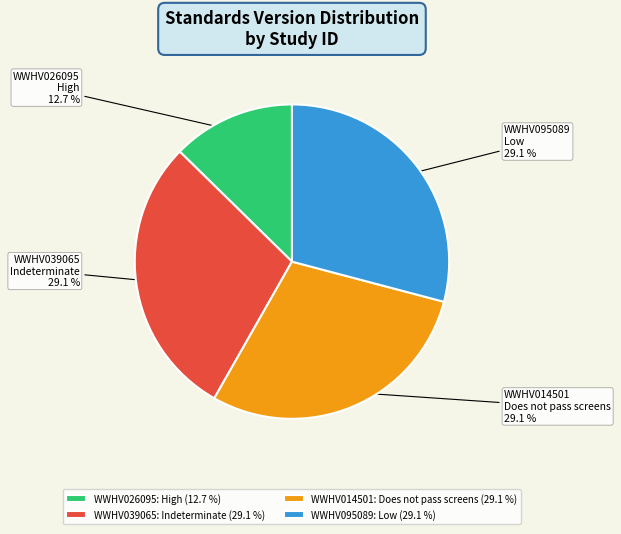

Is it true that WWHV039065 is 16% of the pie?

False